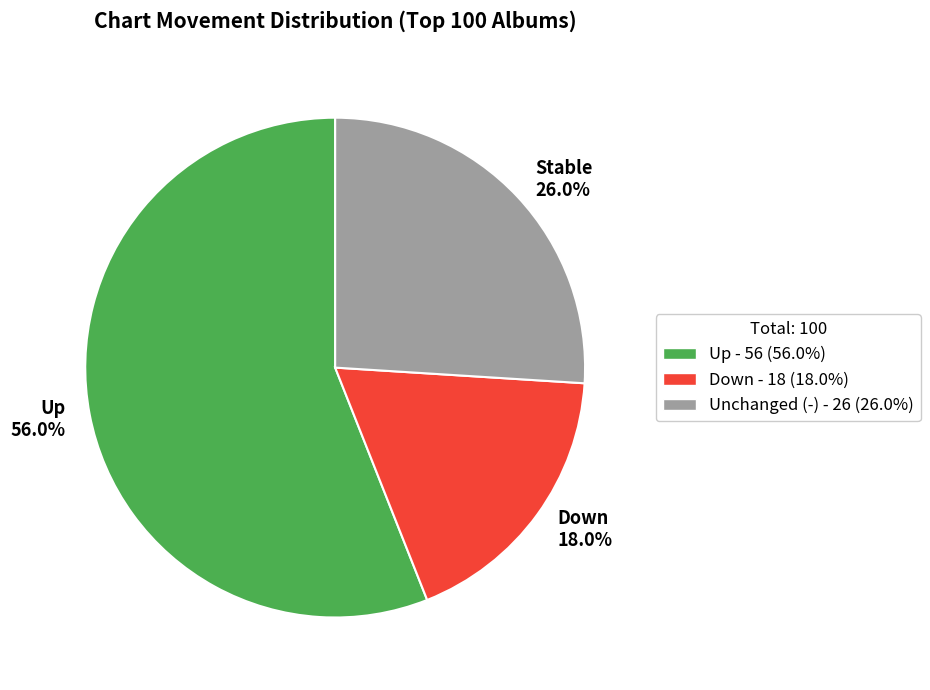

Rank the categories by value from lowest to highest.

Down 18.0%, Stable 26.0%, Up 56.0%